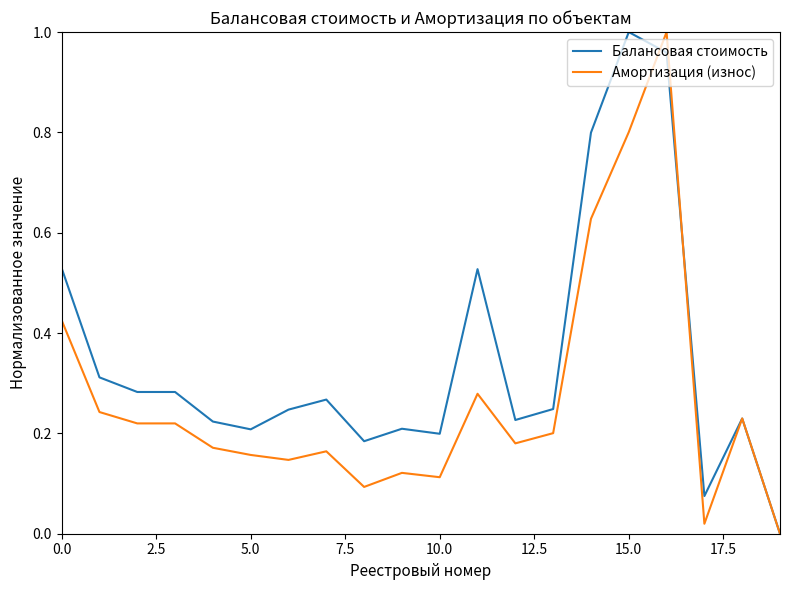

True or false: Балансовая стоимость has more than 0 interior local peaks.

True